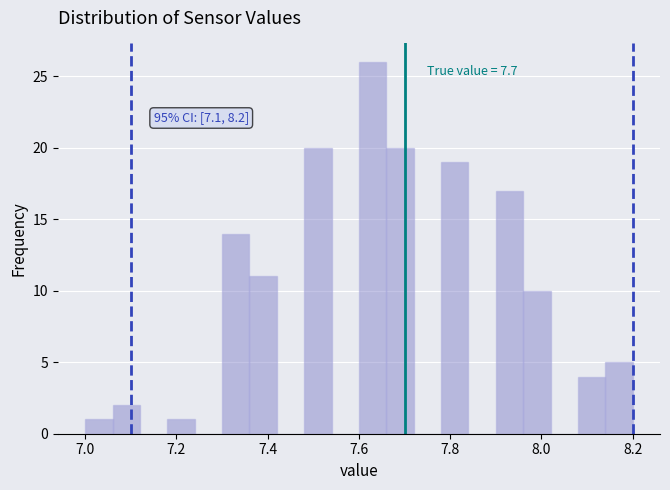

Read against the x-axis, roughly where is the centre of the tallest bar?

7.64